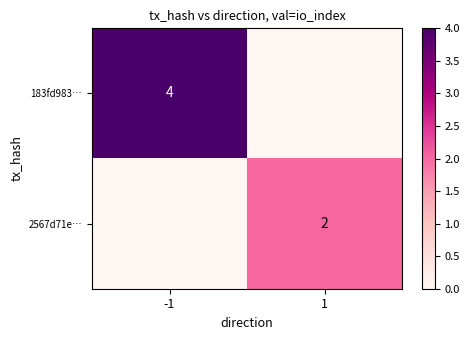

The 2567d71e… series shows 1 at 1. True or false?

False